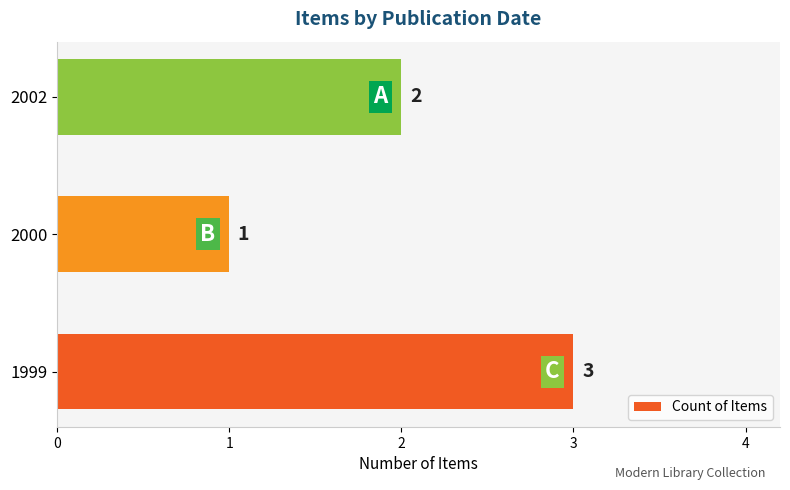

How many distinct data groups are displayed?

1